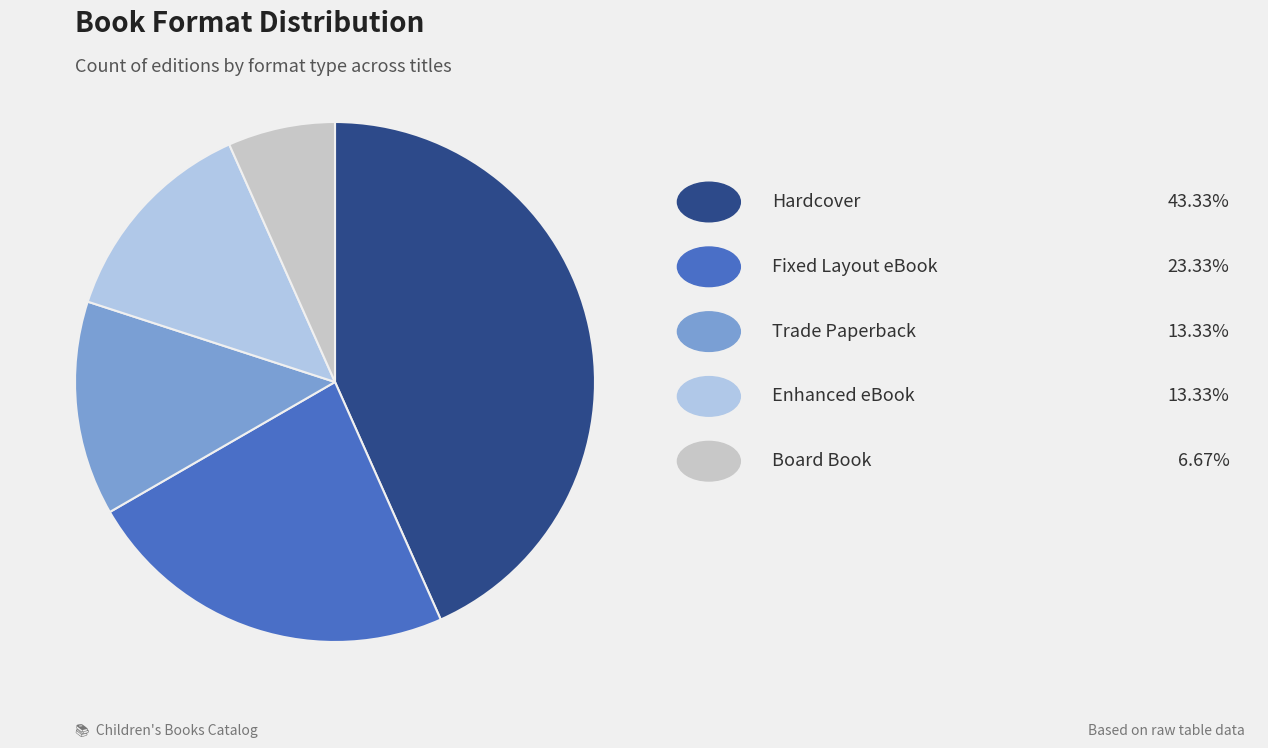

Count the number of slices in the pie.

5